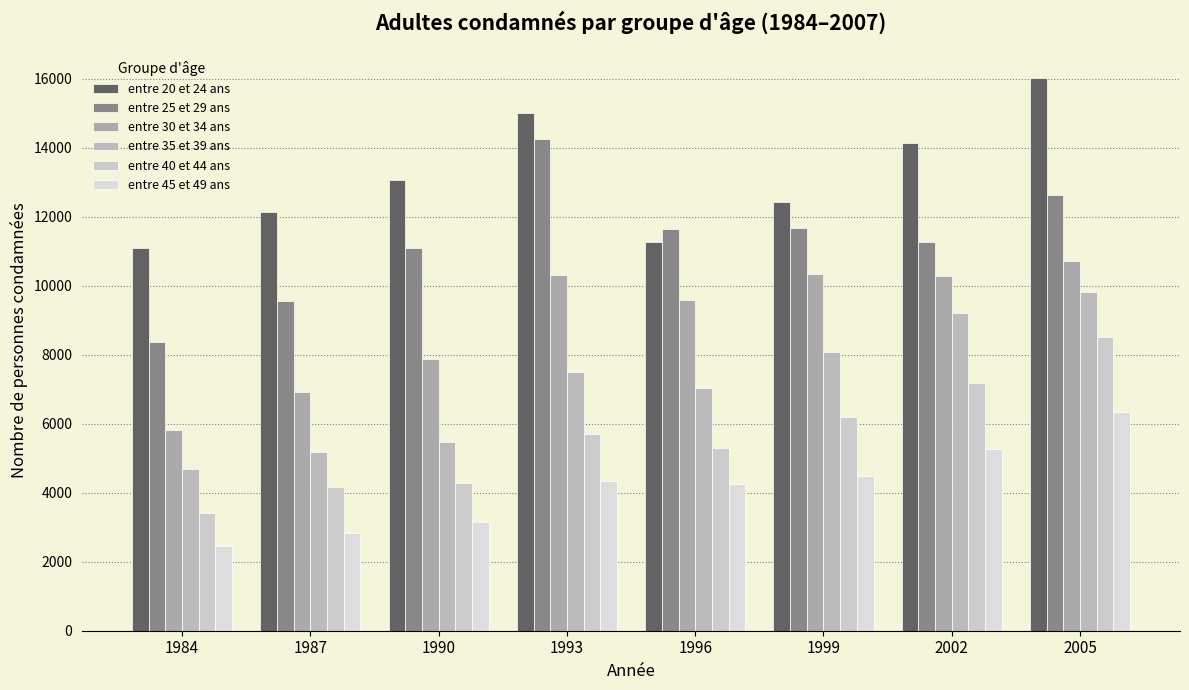

What is the difference between the maximum and second lowest values in the entre 30 et 34 ans series?

3808